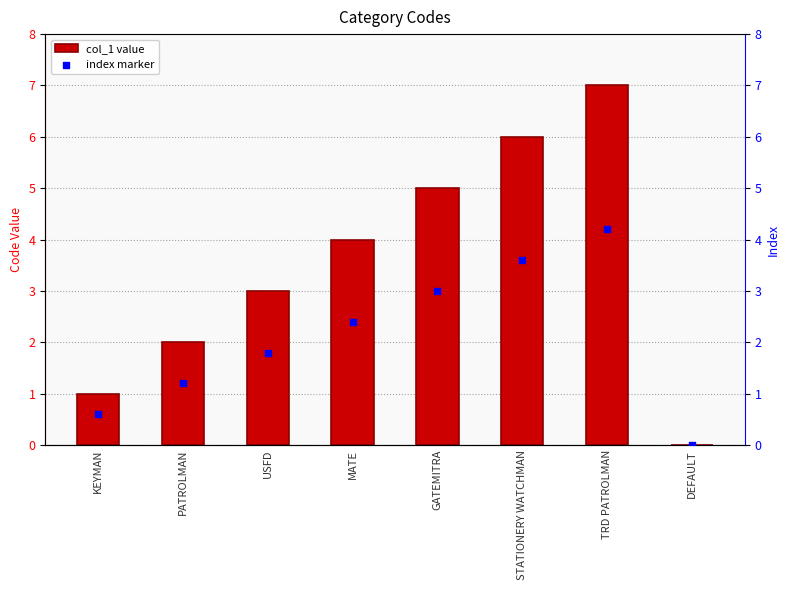

At which category is the sum across all series the highest?

TRD PATROLMAN